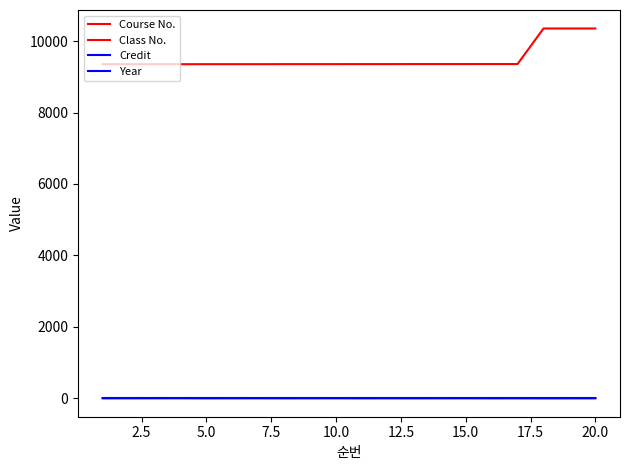

True or false: Class No. and Year cross at least once.

False